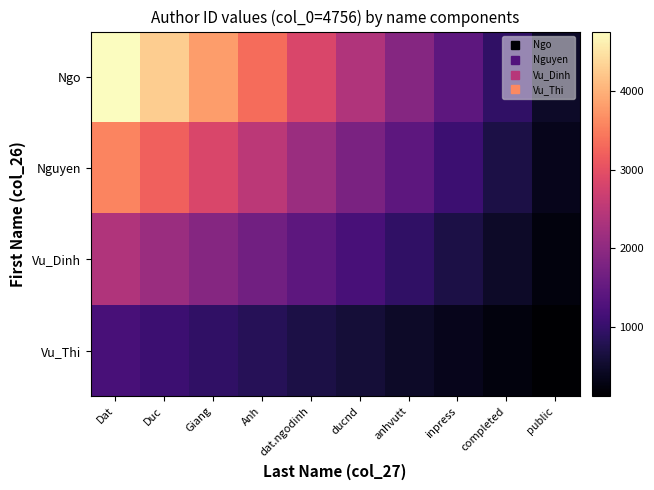

List the series in order of their peak value, lowest first.

Vu_Thi, Vu_Dinh, Nguyen, Ngo